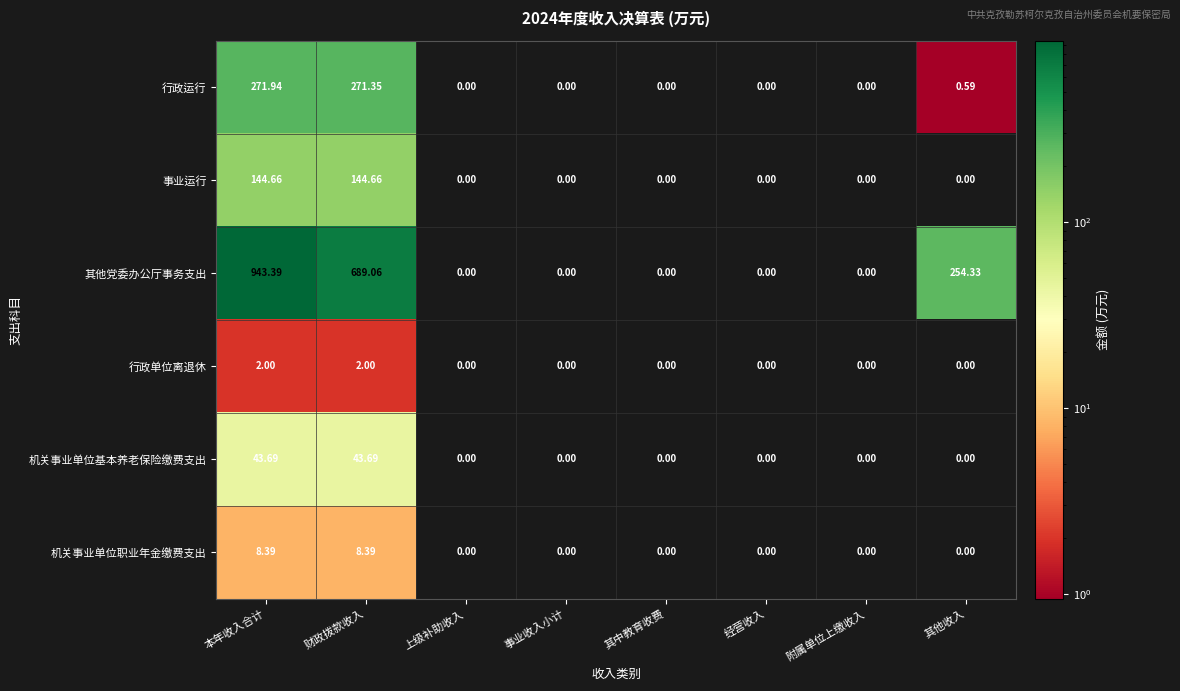

List the series in order of their peak value, highest first.

其他党委办公厅事务支出, 行政运行, 事业运行, 机关事业单位基本养老保险缴费支出, 机关事业单位职业年金缴费支出, 行政单位离退休